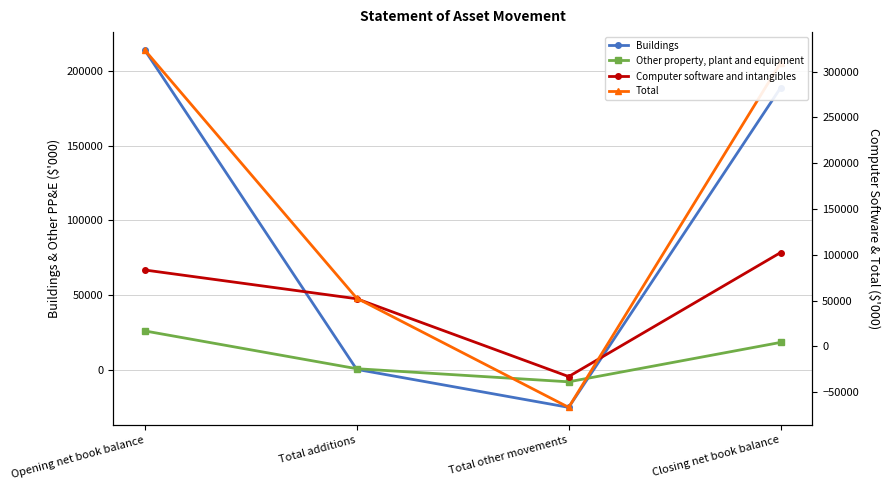

Between Total other movements and Opening net book balance, which is larger?

Opening net book balance